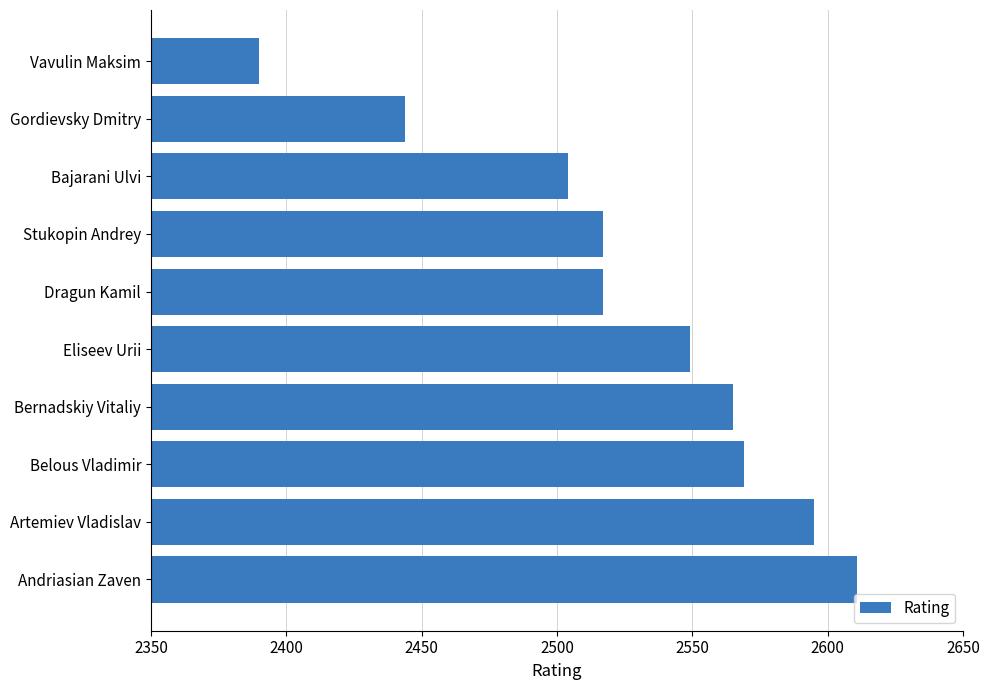

Reading top to bottom, transcribe all the data shown in this chart.

Vavulin Maksim=2390	Gordievsky Dmitry=2444	Bajarani Ulvi=2504	Stukopin Andrey=2517	Dragun Kamil=2517	Eliseev Urii=2549	Bernadskiy Vitaliy=2565	Belous Vladimir=2569	Artemiev Vladislav=2595	Andriasian Zaven=2611